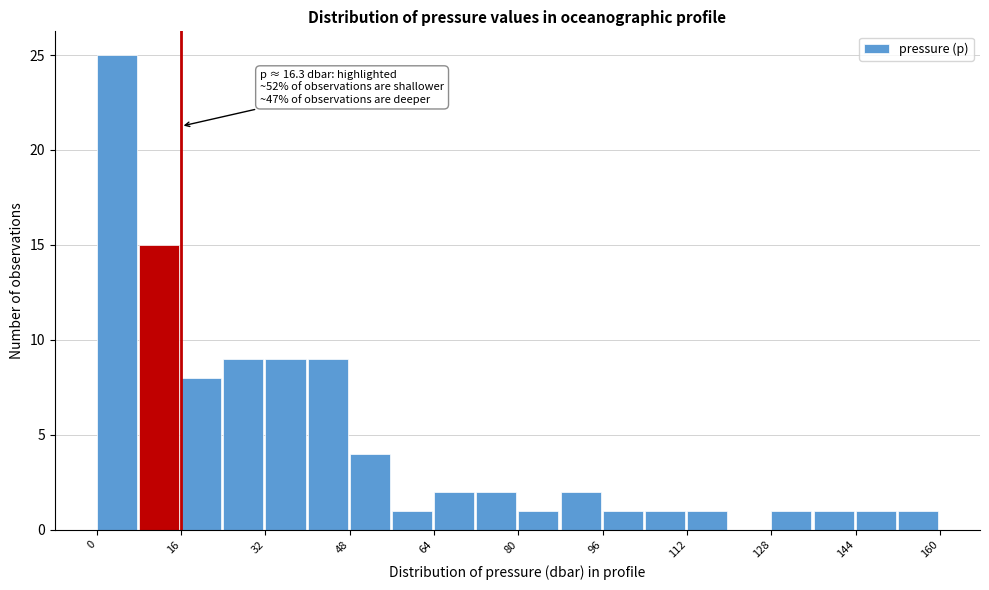

Around what value on the x-axis is the tallest bar? Give the approximate position of its centre, as read against the axis.

4